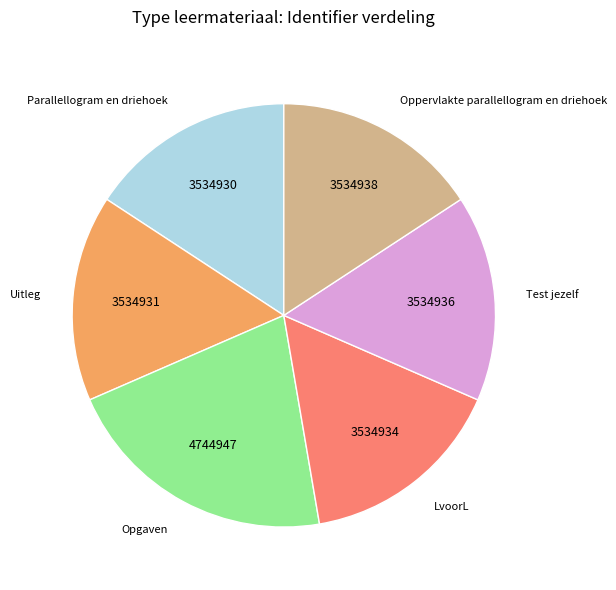

What is the largest slice in the pie chart?

Opgaven